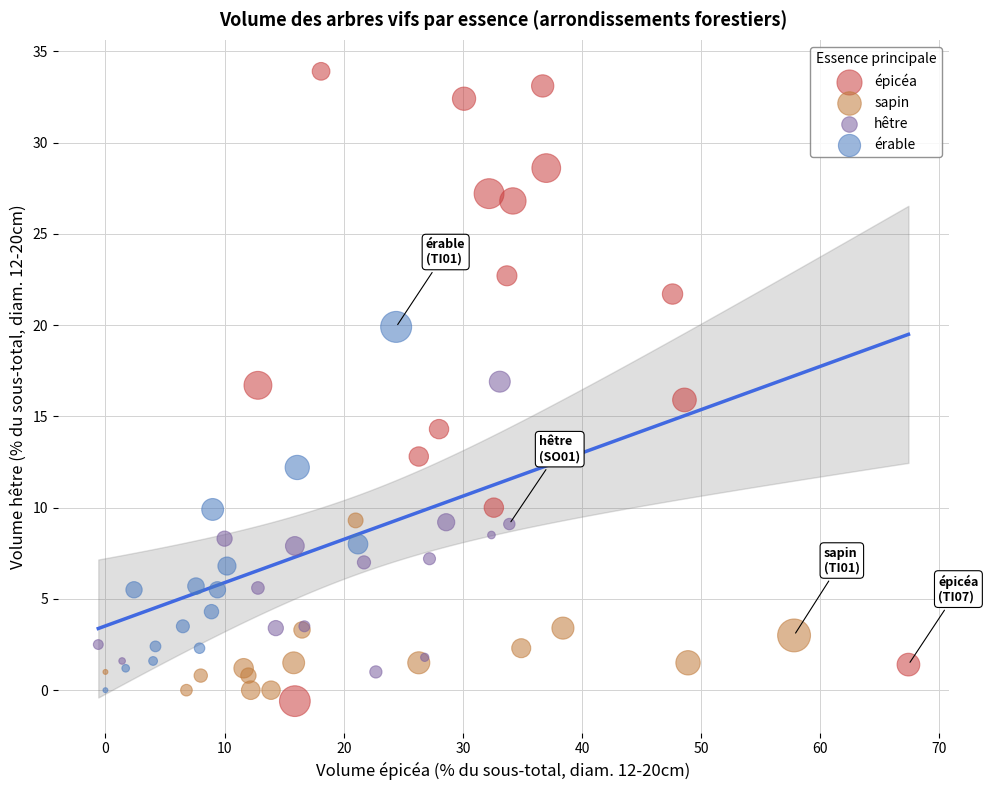

Which series has the largest Y range (max minus min)?

épicéa